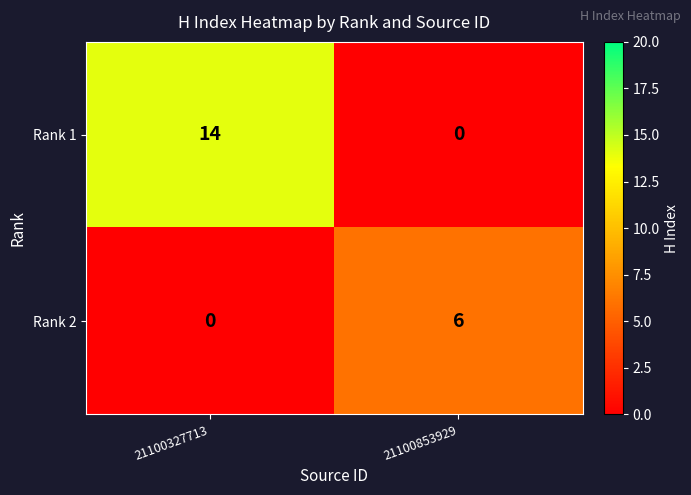

List the series in order of their overall mean, highest first.

Rank 1, Rank 2